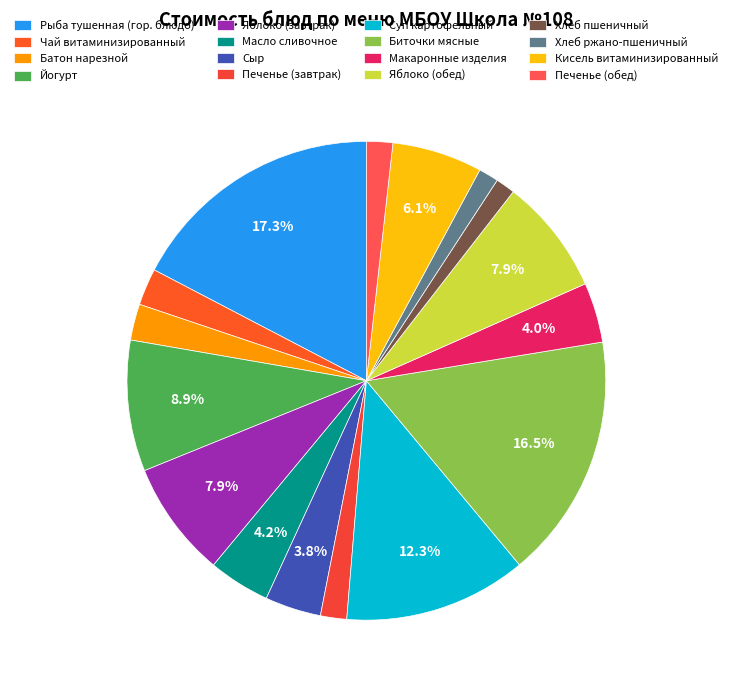

Count the number of slices in the pie.

16